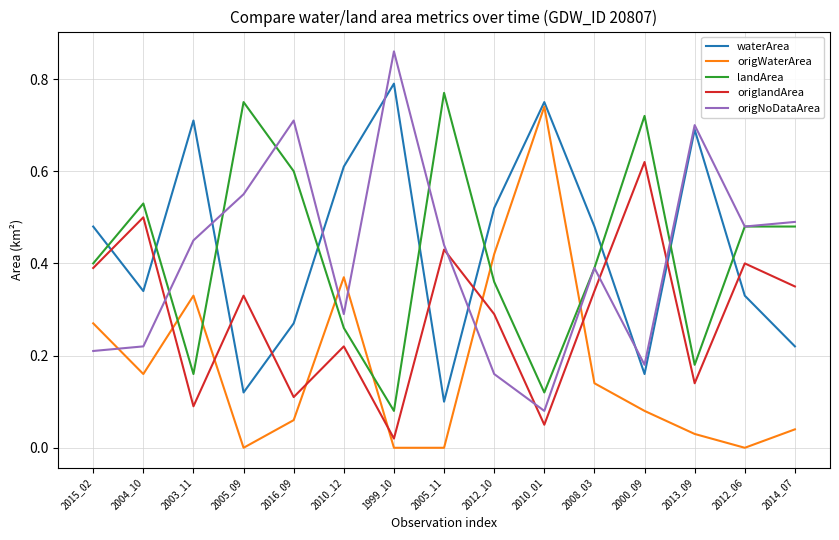

Which series has the largest total across all categories?

waterArea